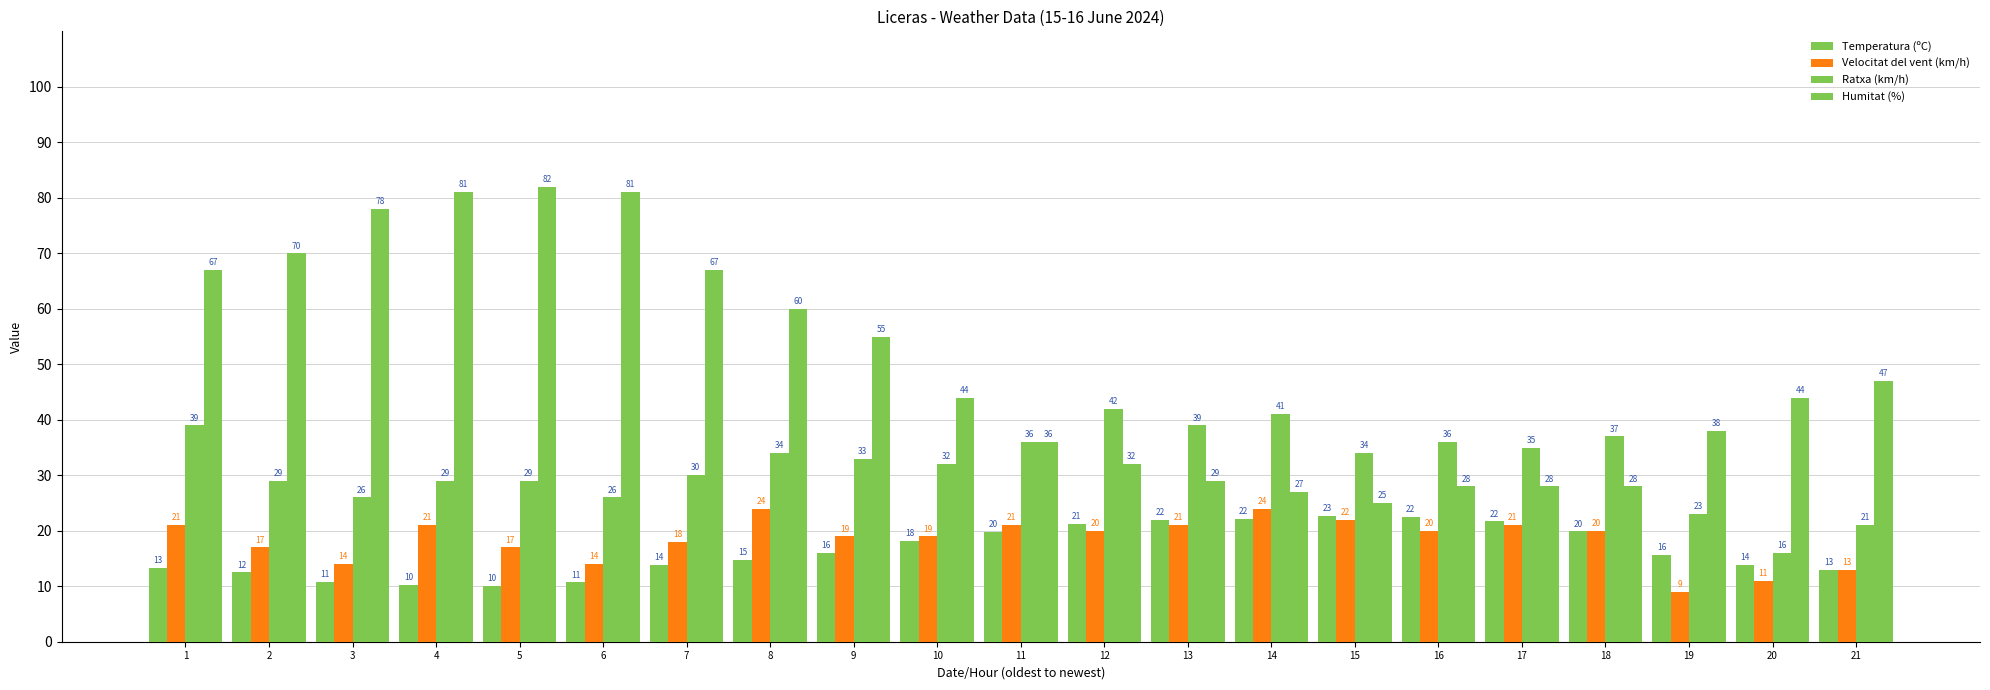

Rank the series at 3 from highest to lowest value.

Humitat (%), Ratxa (km/h), Velocitat del vent (km/h), Temperatura (ºC)